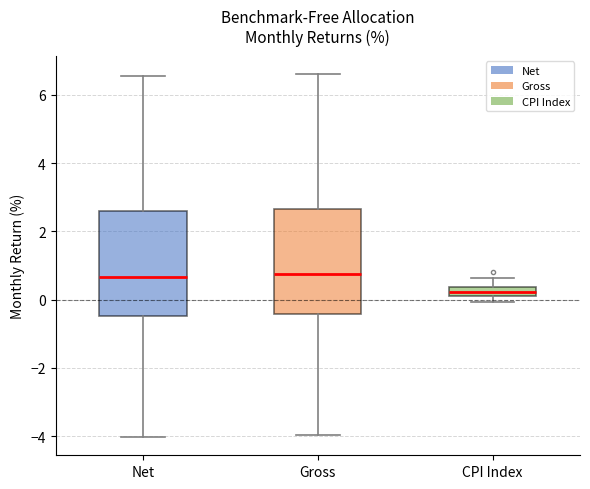

Where does the upper whisker of the box for Net end on the y-axis? The values are not printed on the chart, so give them approximately, as read against the axis.

6.6